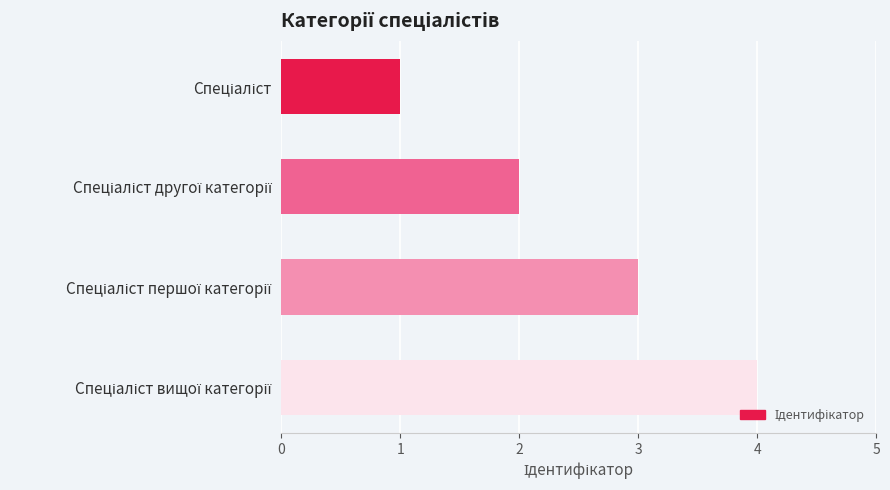

What is the difference between the maximum and minimum values?

3